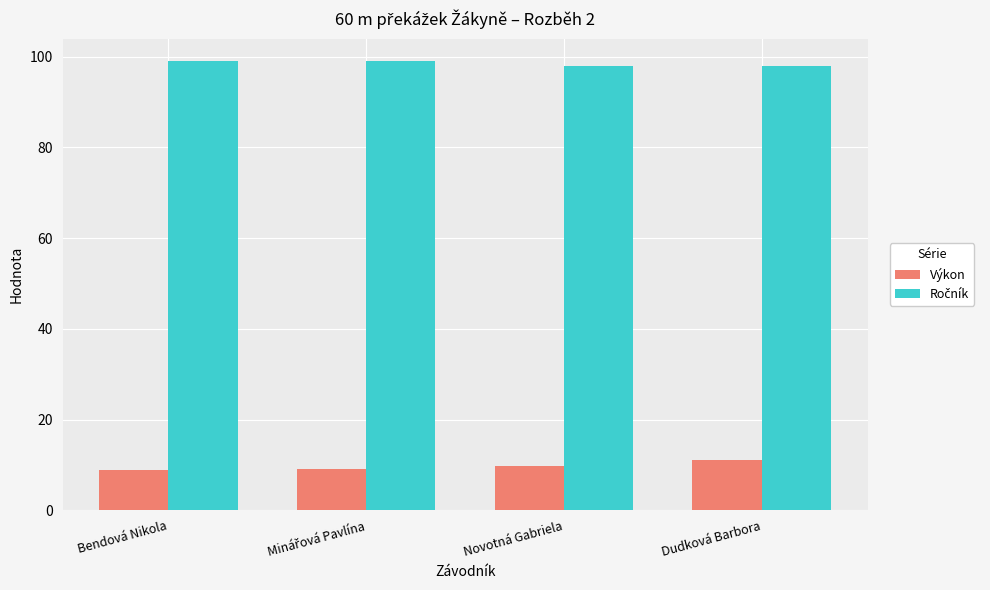

What is the highest value of the Výkon series?

11.1